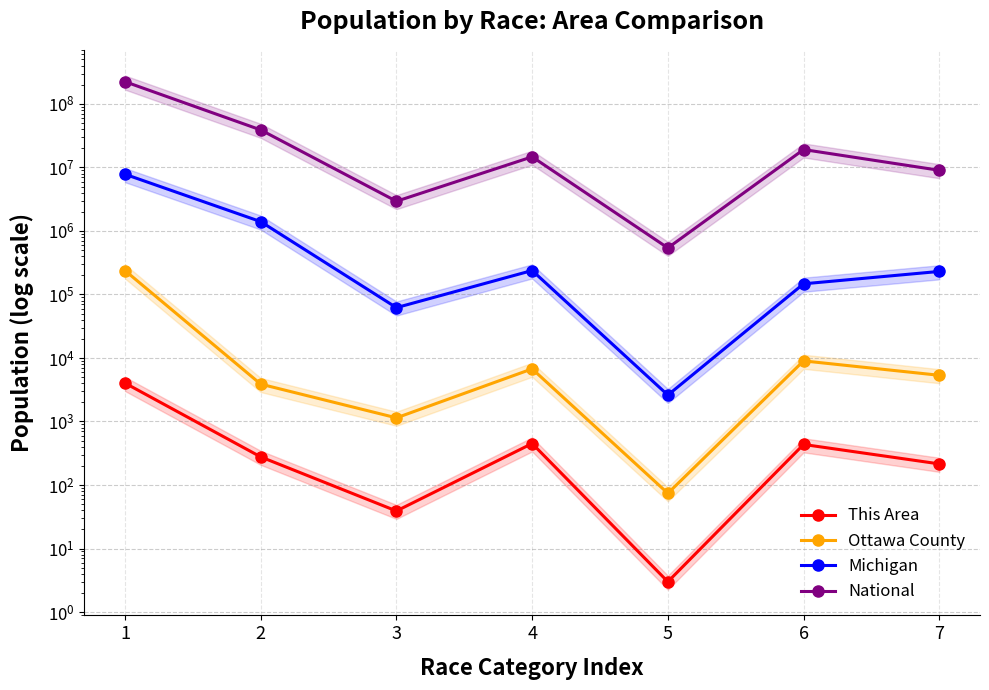

Which category has the highest value in the Ottawa County series?

1